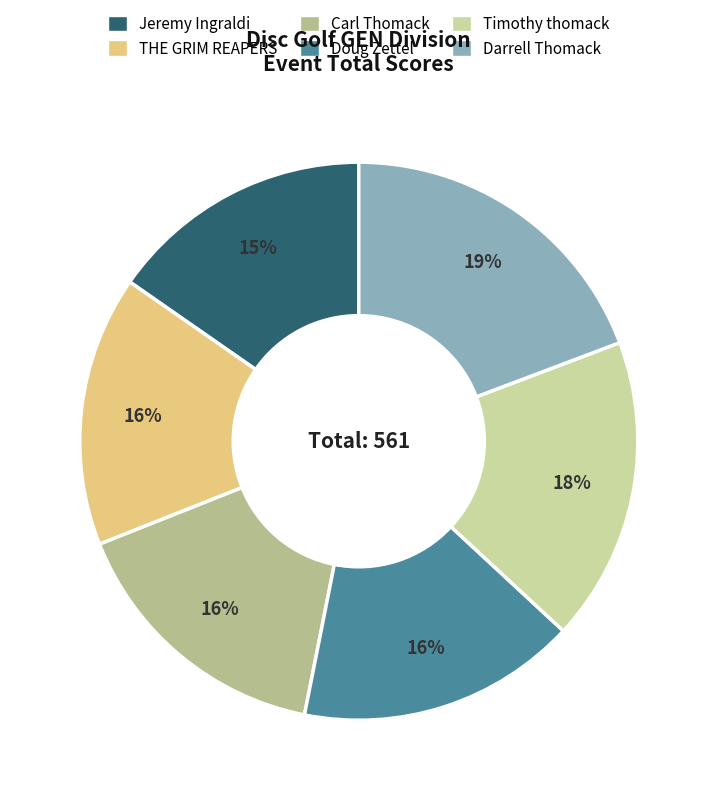

Which slice is the smallest?

Jeremy Ingraldi